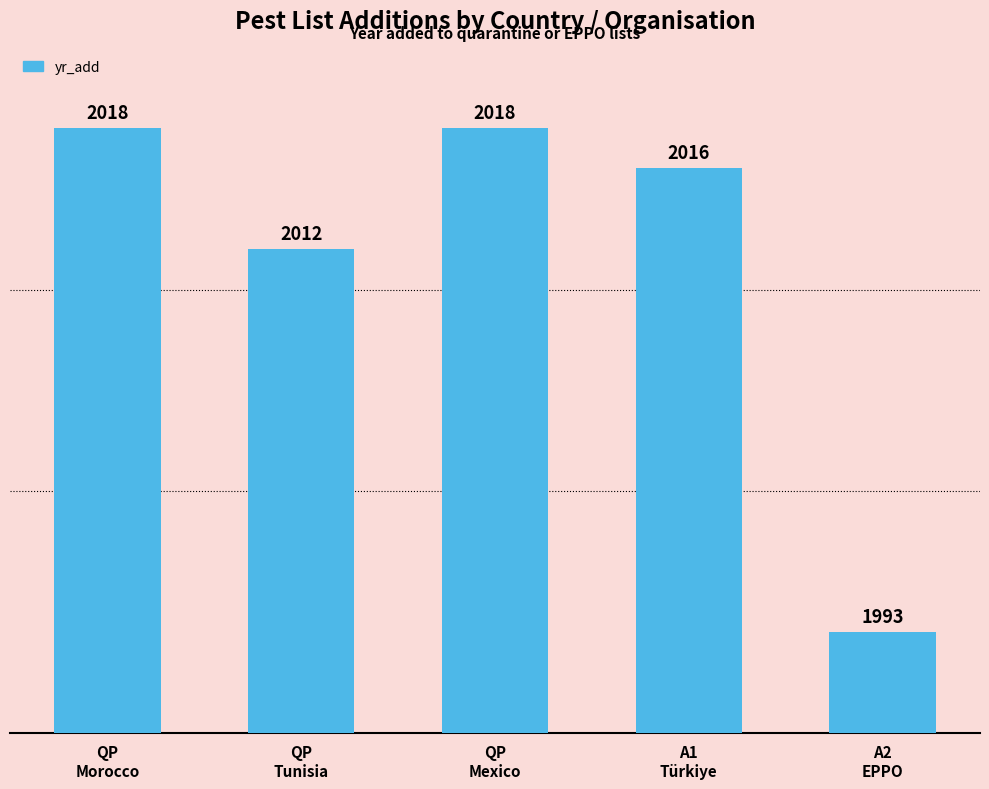

What is the greatest value displayed?

2018